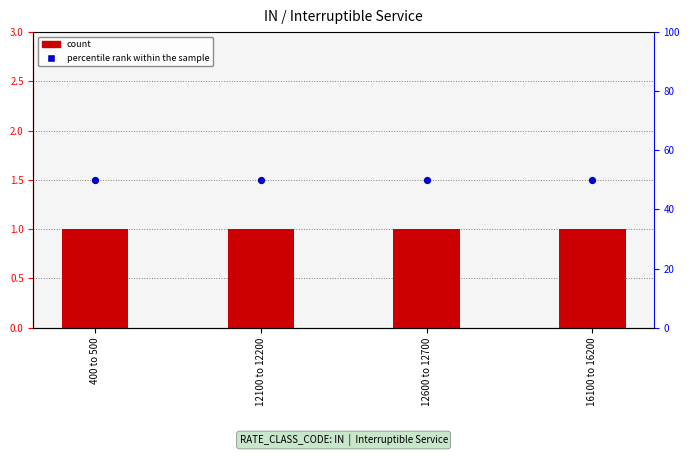

What are all the series names shown in the legend?

count, percentile rank within the sample